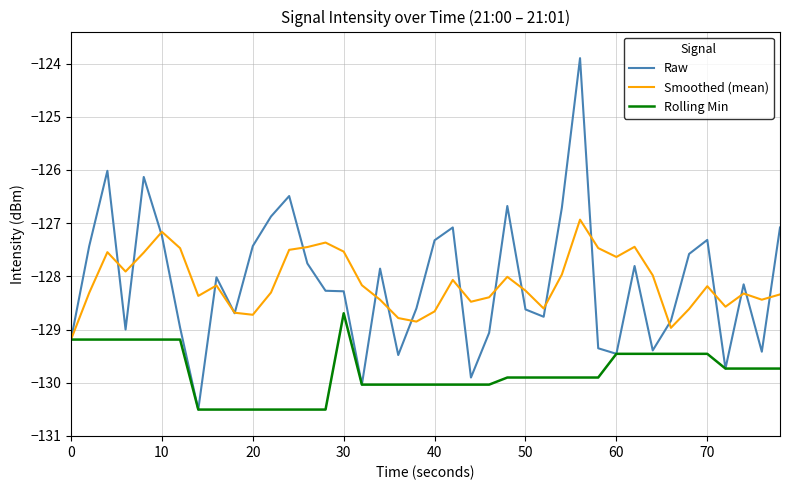

Which series has the widest spread of values?

Raw